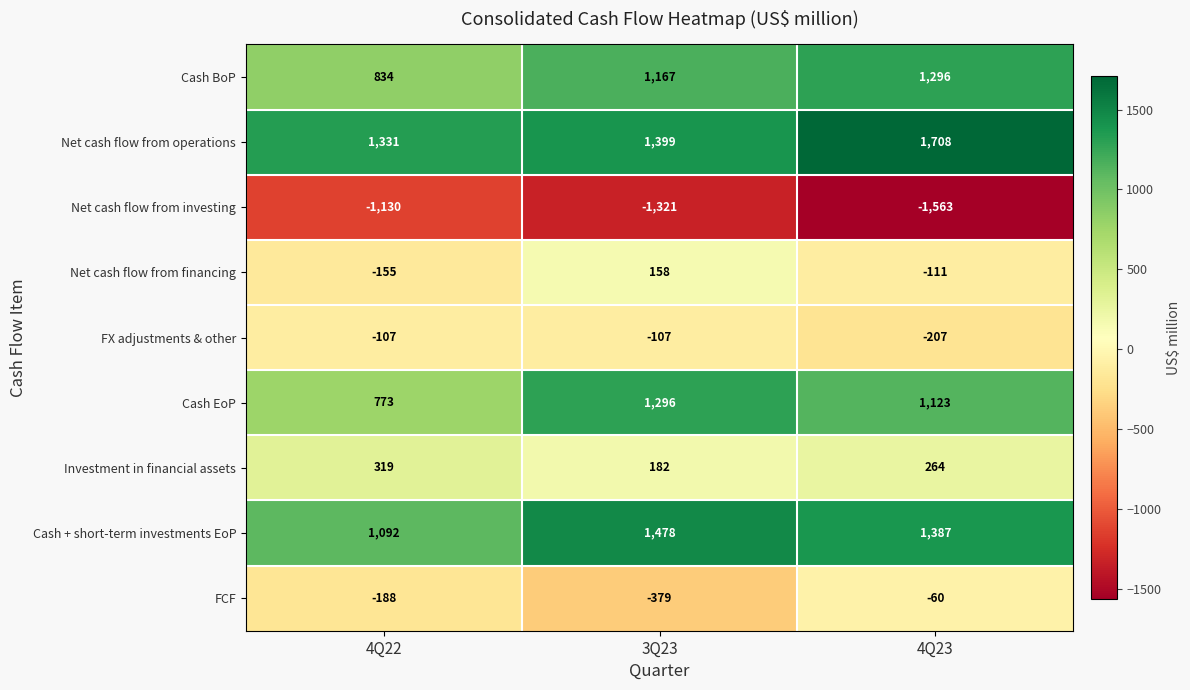

What is the sum of all Net cash flow from investing values?

-4014